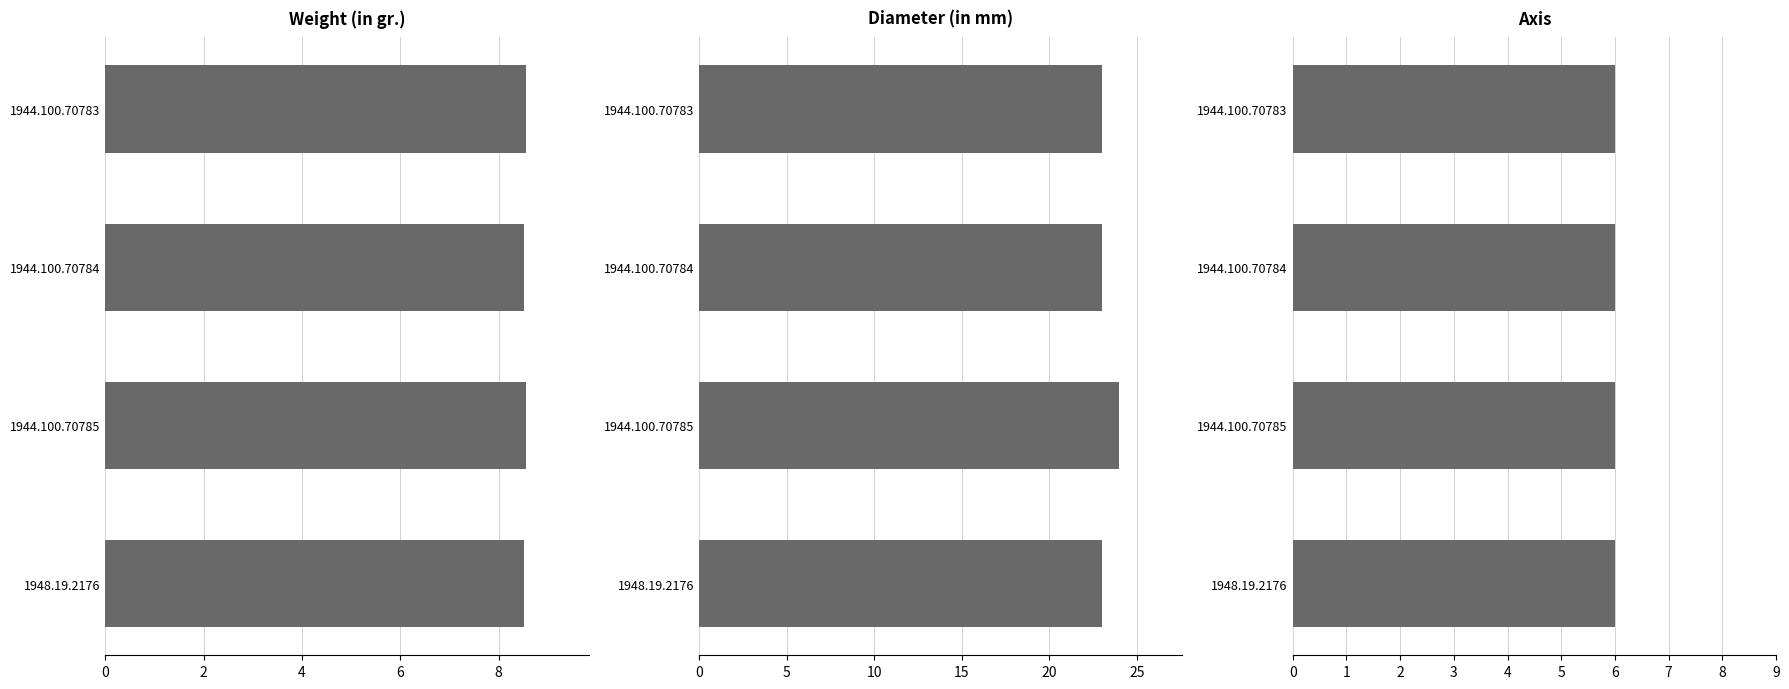

What is the value of the Weight (in gr.) bar at the 1st from the left?

8.5